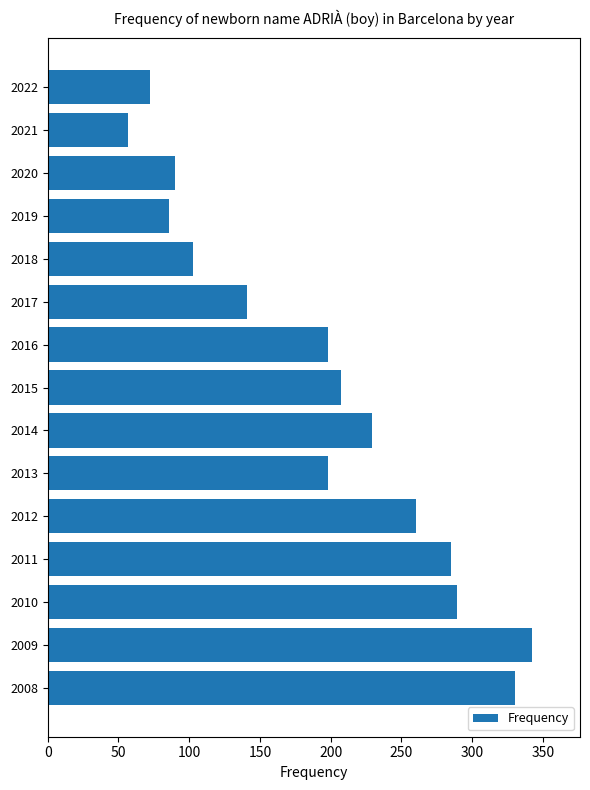

What is the average value?

192